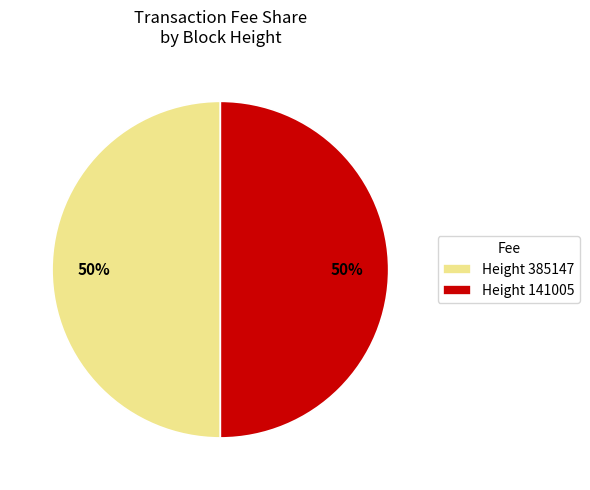

How many segments does this pie chart have?

2